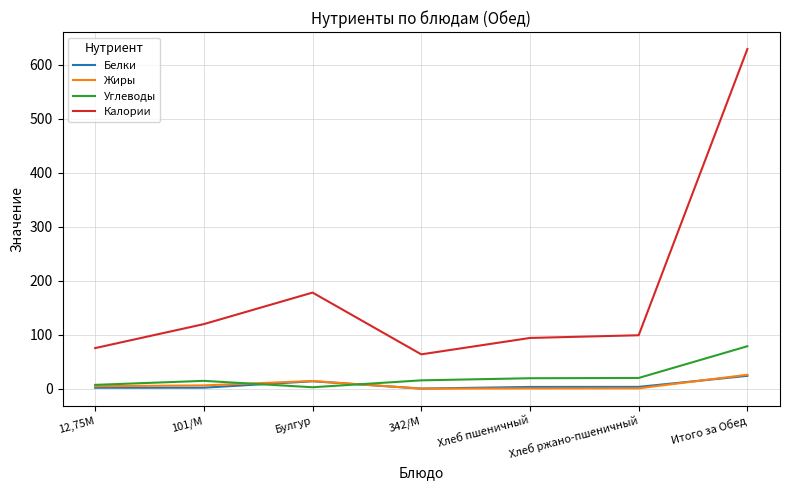

What position from the right is 101/М?

6